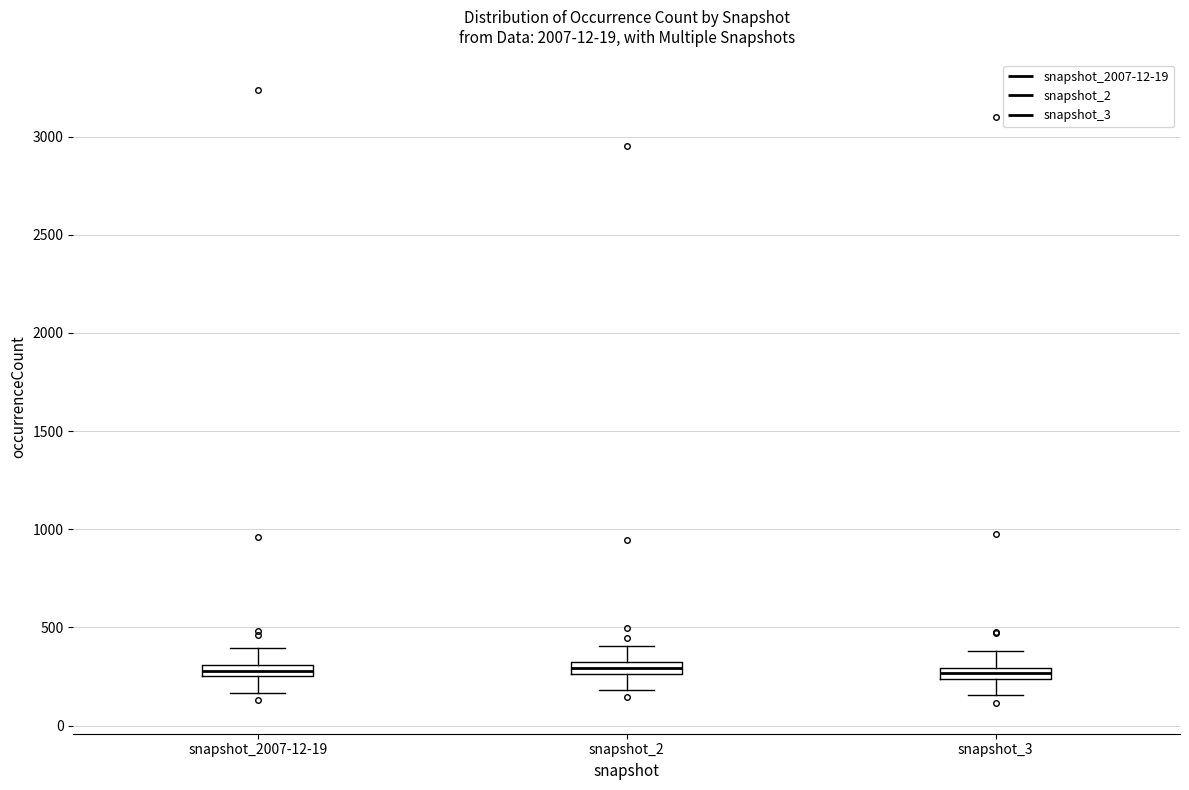

Where is the upper edge of the box for snapshot_3 on the y-axis? The values are not printed on the chart, so give them approximately, as read against the axis.

300